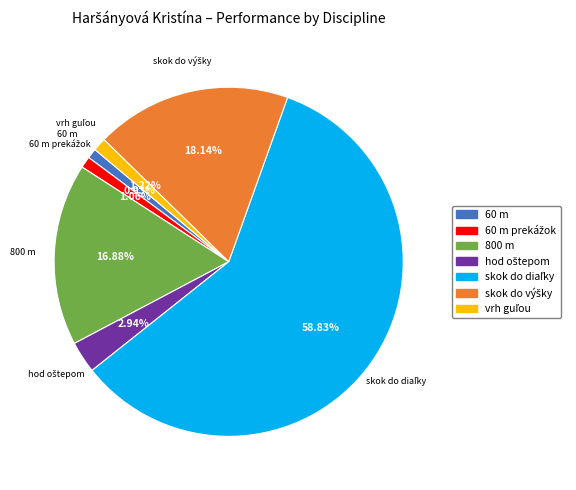

Does any single category account for the majority?

Yes